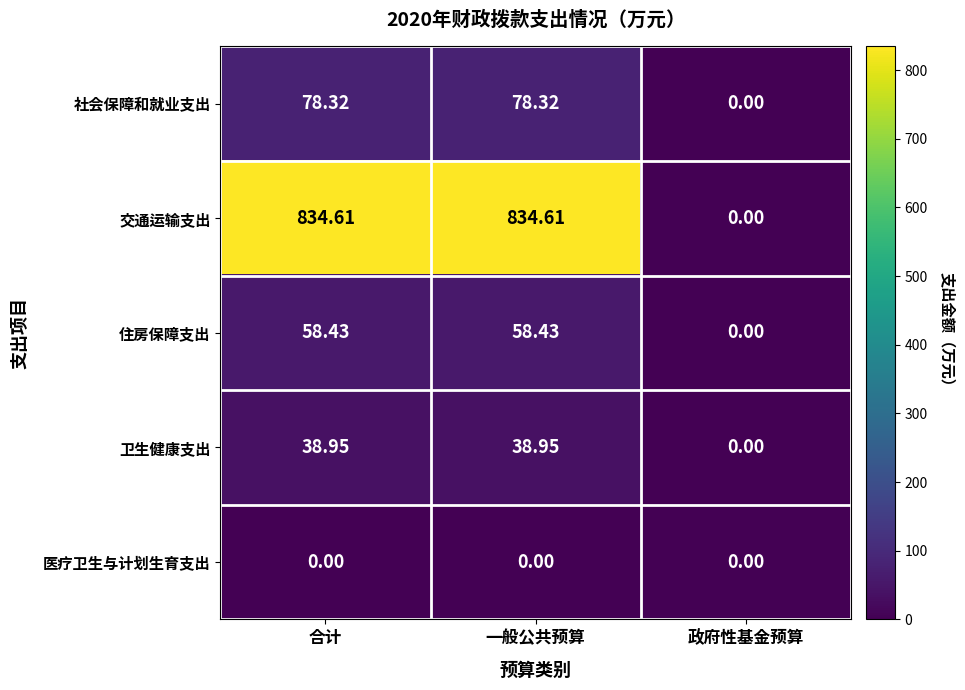

List the series in order of their peak value, highest first.

交通运输支出, 社会保障和就业支出, 住房保障支出, 卫生健康支出, 医疗卫生与计划生育支出